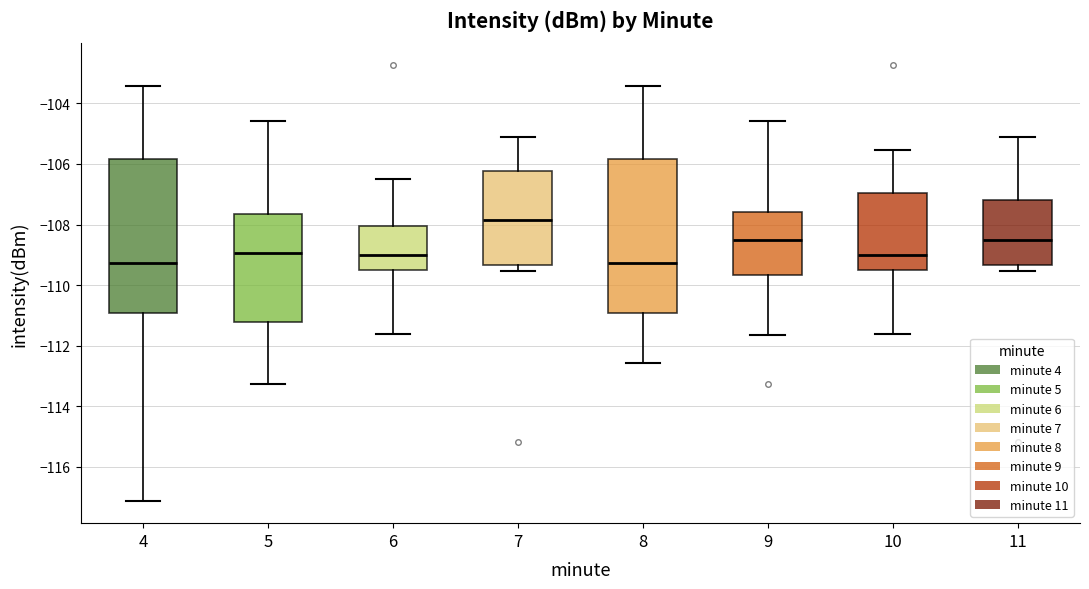

Reading left to right, transcribe this box plot: for each box, give where its median line is, the range the box spans, and where its two whiskers end, as read against the y-axis. The values are not printed on the chart, so give them approximately, as read against the axis.

4: median -109.2, box -111.0 to -105.8, whiskers -117.2 to -103.4
5: median -109.0, box -111.2 to -107.6, whiskers -113.2 to -104.6
6: median -109.0, box -109.6 to -108.0, whiskers -111.6 to -106.4
7: median -107.8, box -109.4 to -106.2, whiskers -109.6 to -105.0
8: median -109.2, box -111.0 to -105.8, whiskers -112.6 to -103.4
9: median -108.6, box -109.6 to -107.6, whiskers -111.6 to -104.6
10: median -109.0, box -109.6 to -107.0, whiskers -111.6 to -105.6
11: median -108.6, box -109.4 to -107.2, whiskers -109.6 to -105.0